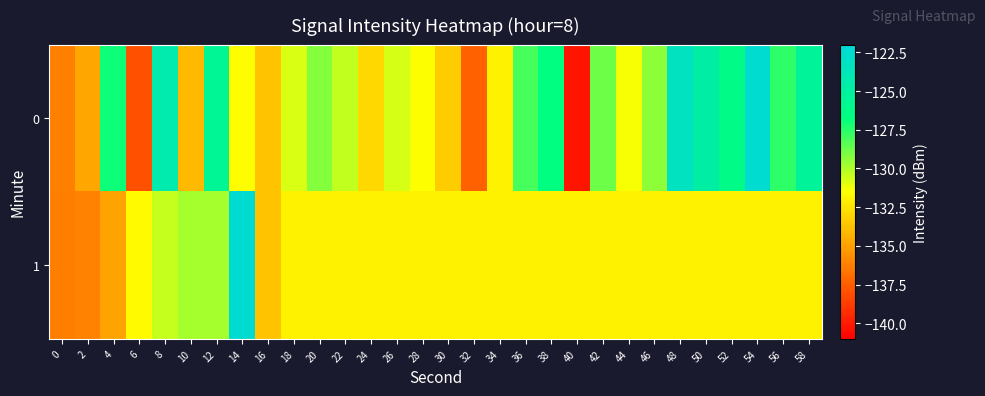

At 34, list the series in order from smallest to largest.

1, 0